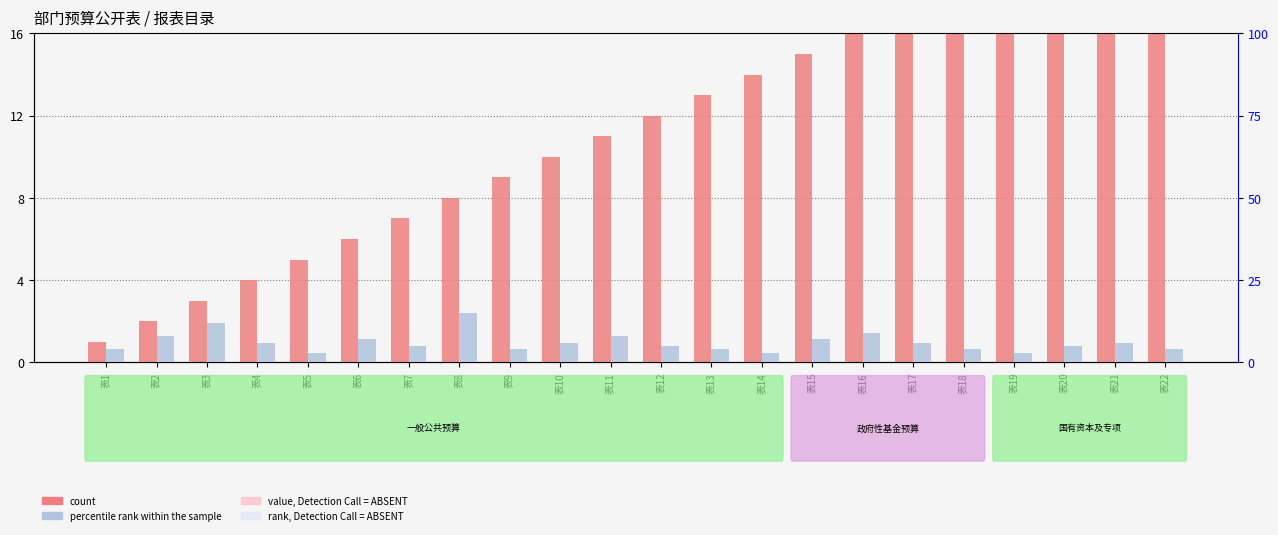

List the labels in order of count value, largest first.

表22, 表21, 表20, 表19, 表18, 表17, 表16, 表15, 表14, 表13, 表12, 表11, 表10, 表9, 表8, 表7, 表6, 表5, 表4, 表3, 表2, 表1